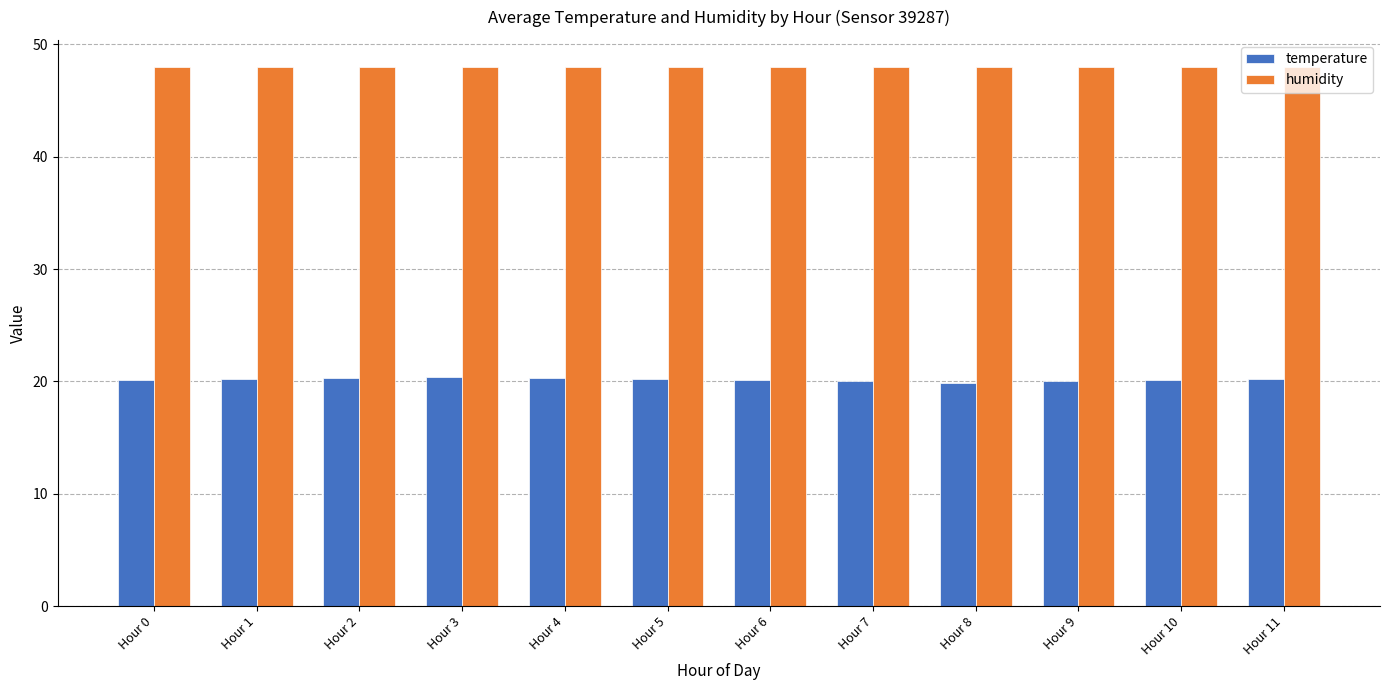

List the series in order of their peak value, lowest first.

temperature, humidity